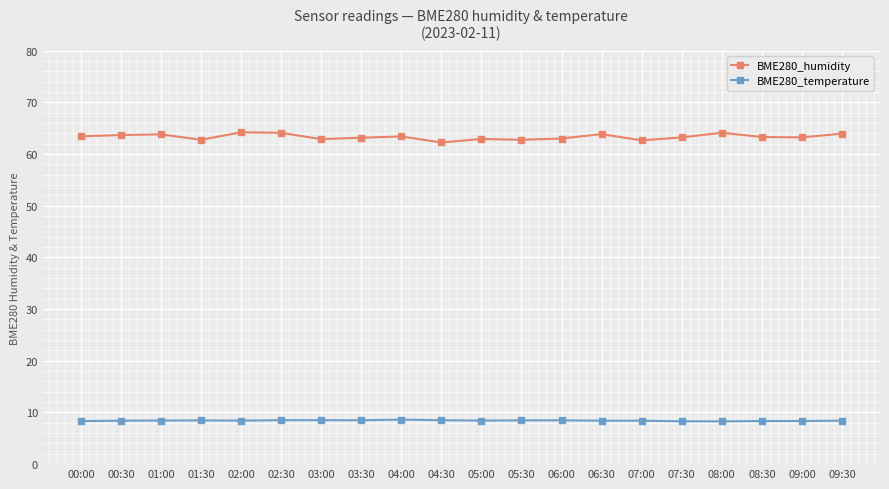

Where does the BME280_humidity series first go above 63?

00:00